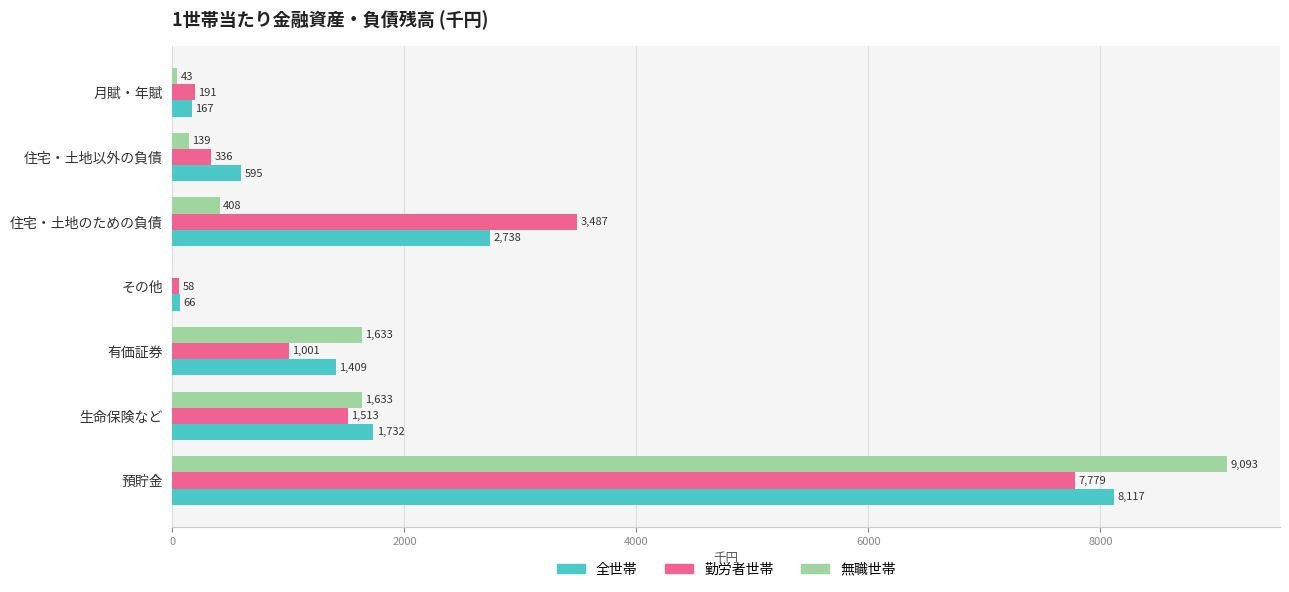

What is the sum of all 無職世帯 values?

12949